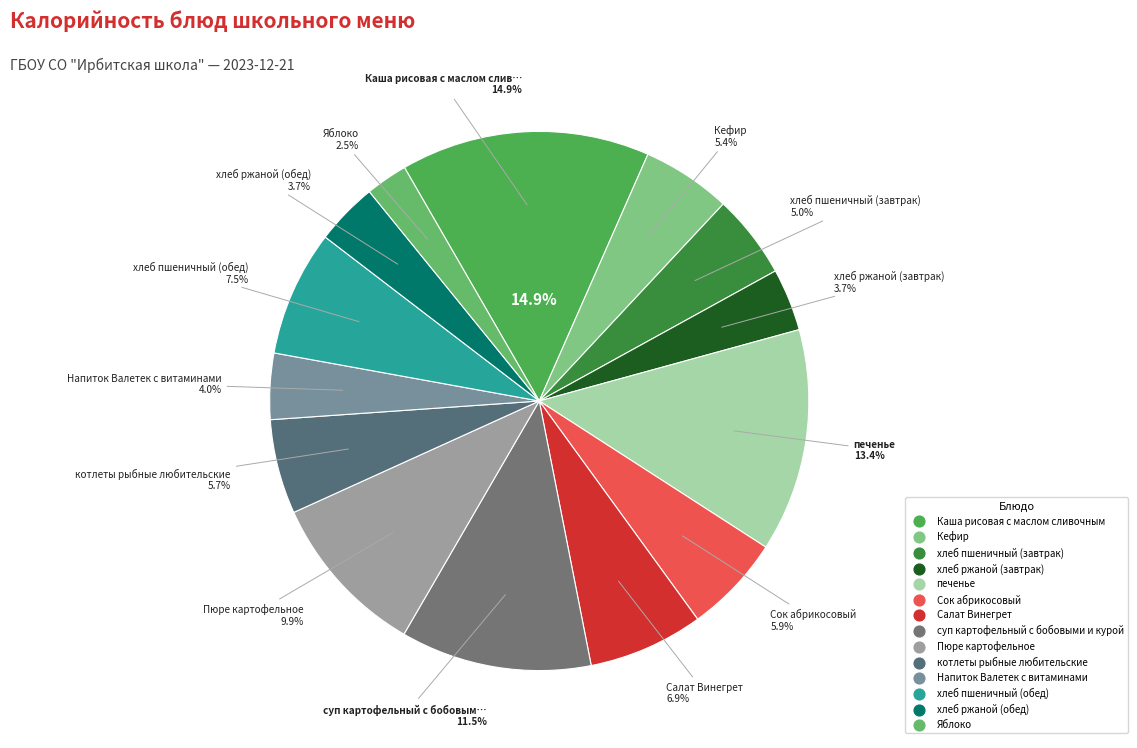

Is it true that Салат Винегрет is 7% of the pie?

True